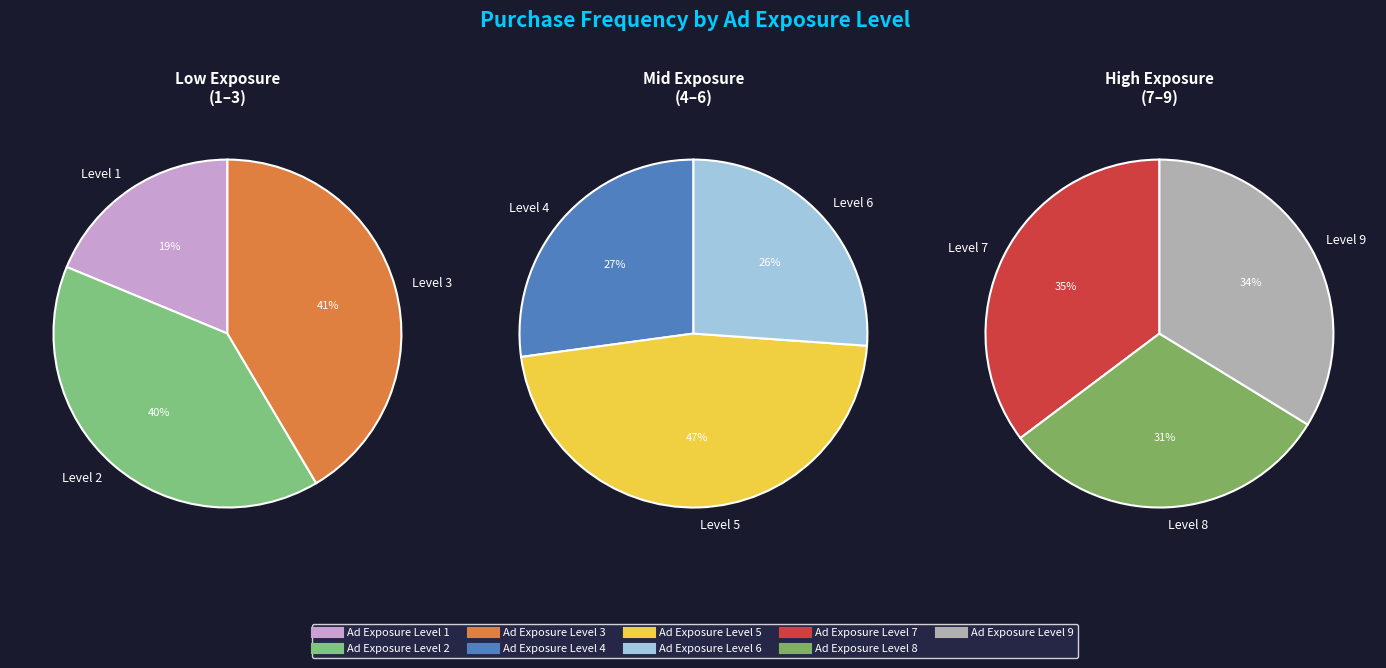

Count the number of slices in the pie.

9